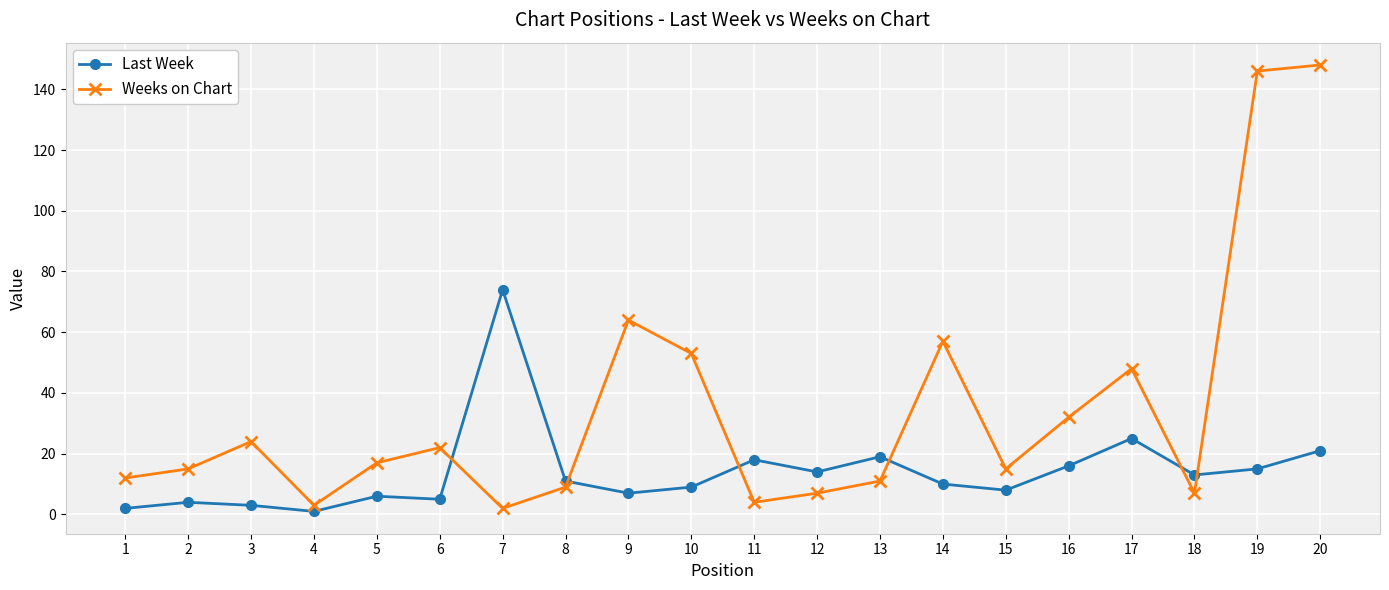

How many categories are shown in the chart?

20